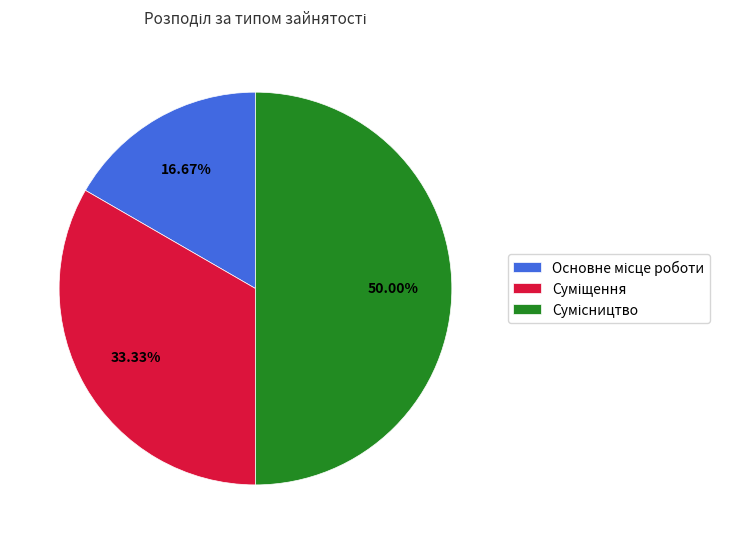

Does any single category account for the majority?

No